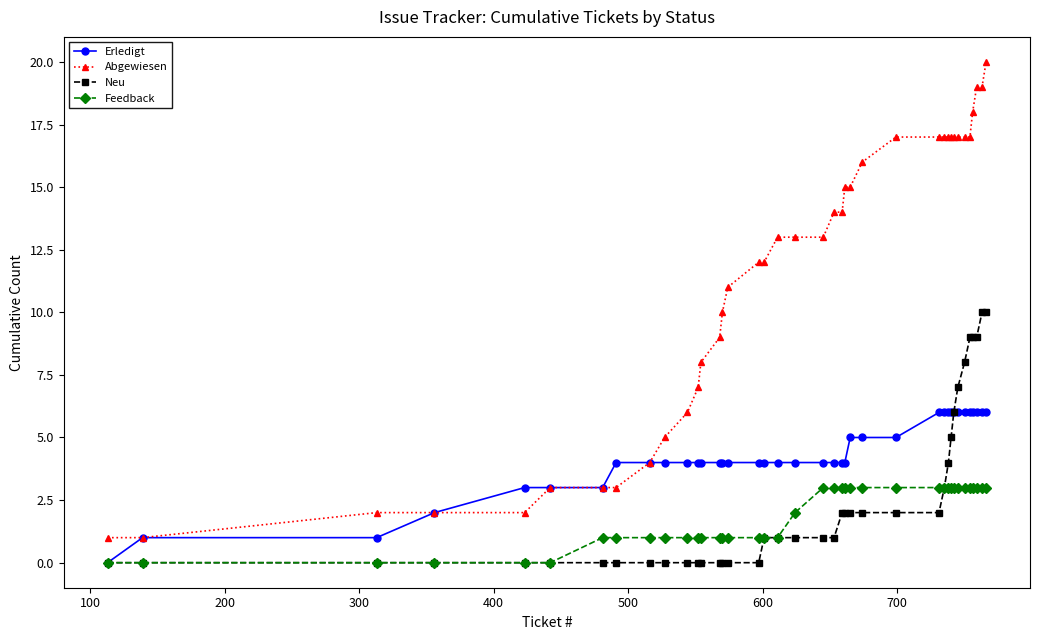

List the series in order of their peak value, highest first.

Abgewiesen, Neu, Erledigt, Feedback